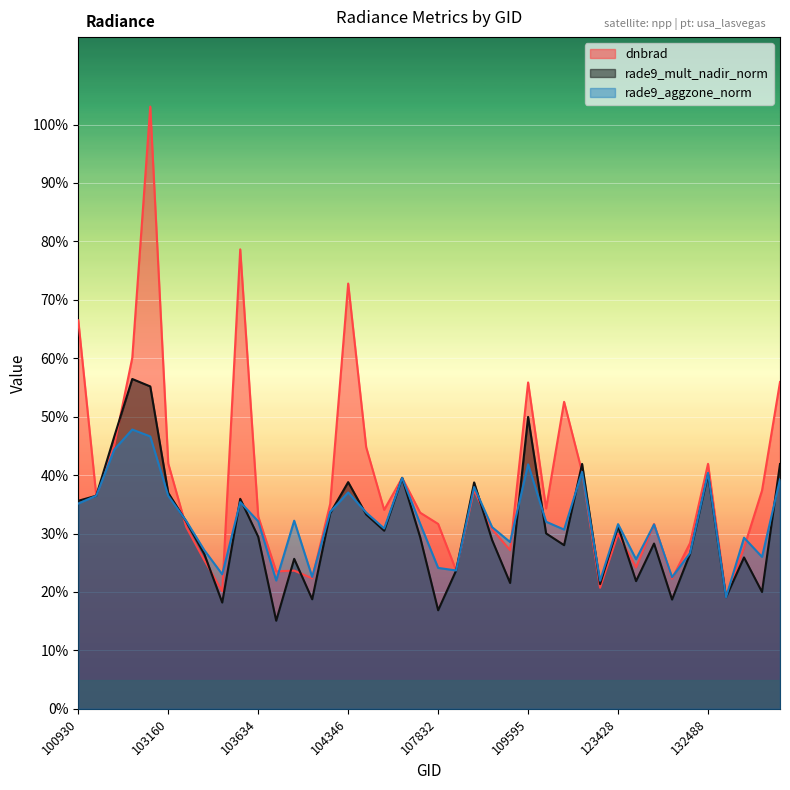

Between 103515 and 104355, which series saw the biggest shift?

dnbrad